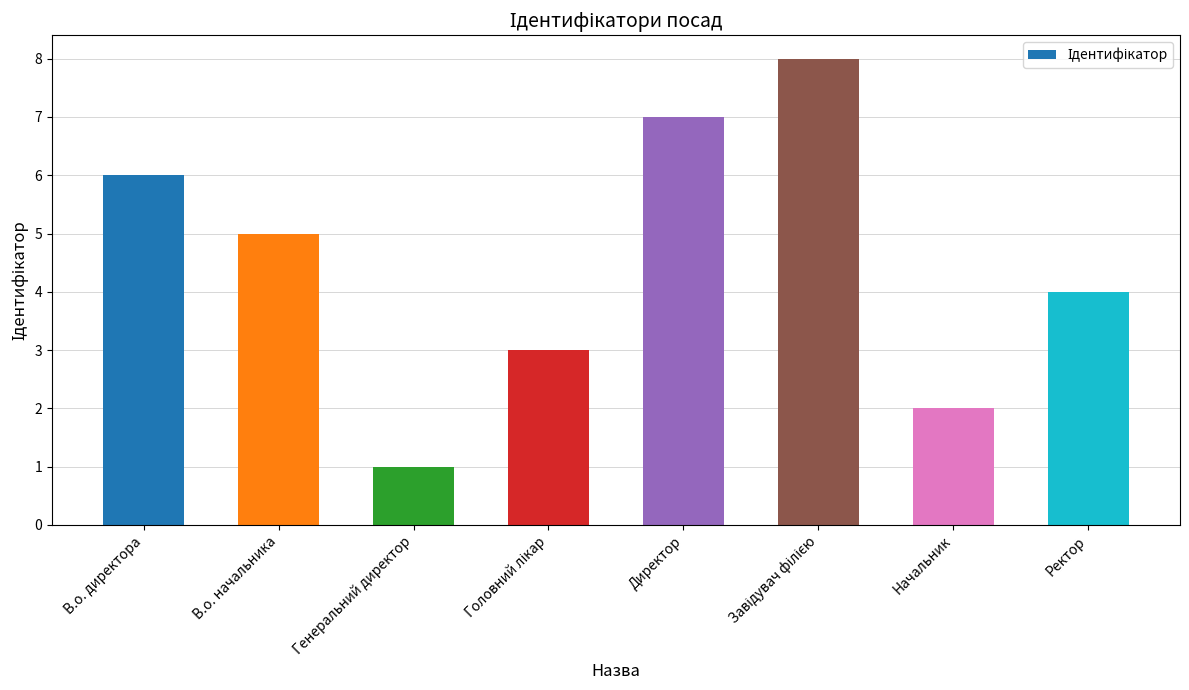

Where does the data first go above 5?

В.о. директора